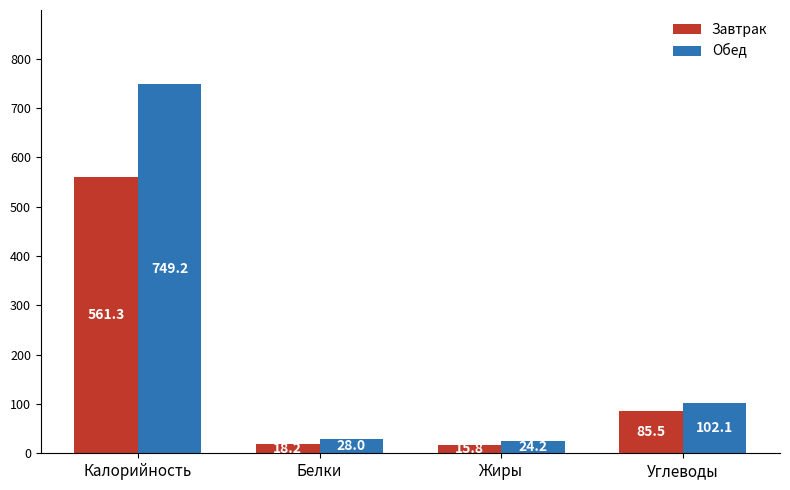

Which series has the widest spread of values?

Обед